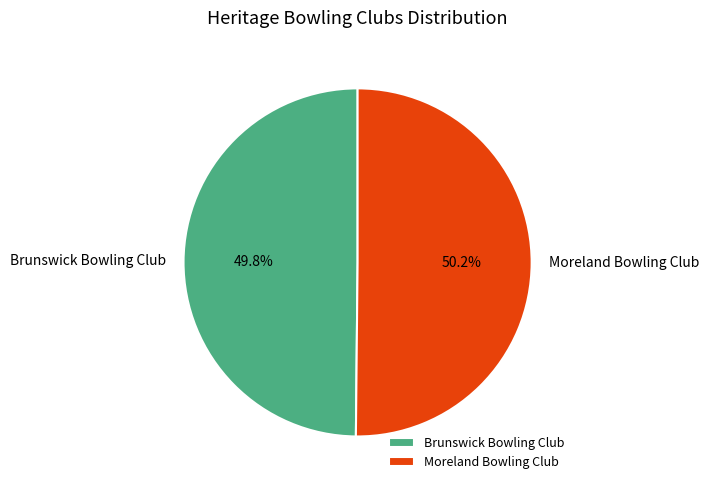

What is the ratio of the value at Brunswick Bowling Club to the value at Moreland Bowling Club?

1.0